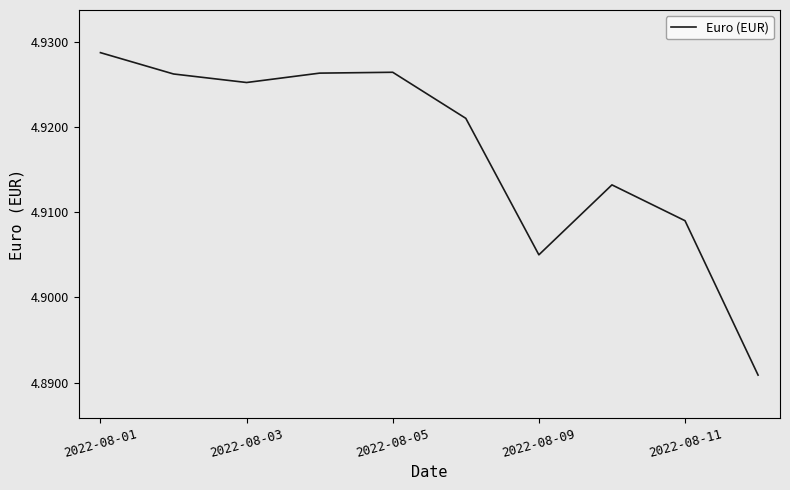

Does the chart have visible grid lines?

No